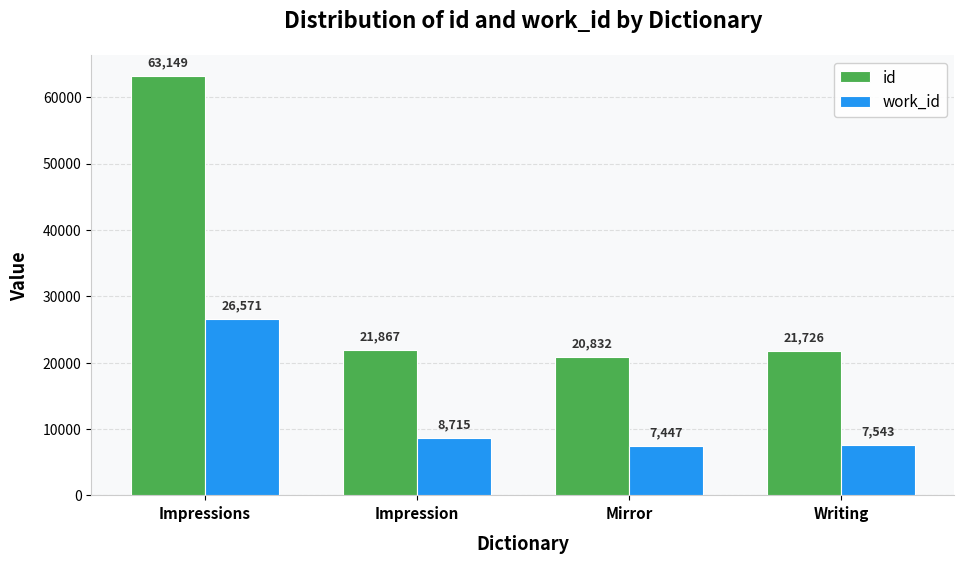

What are all the series names shown in the legend?

id, work_id